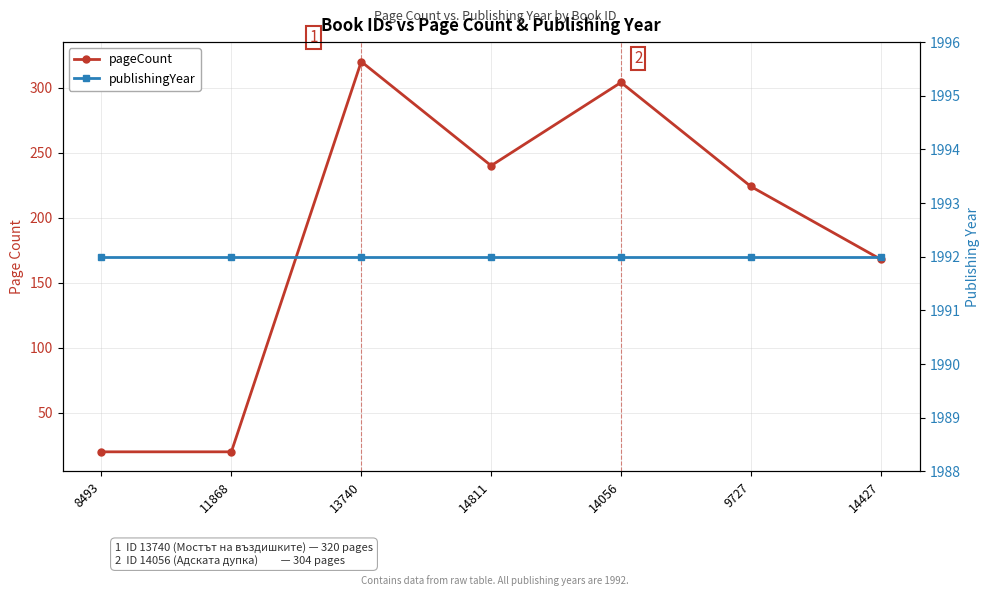

What is the difference between the highest and lowest values at 13740?

1672